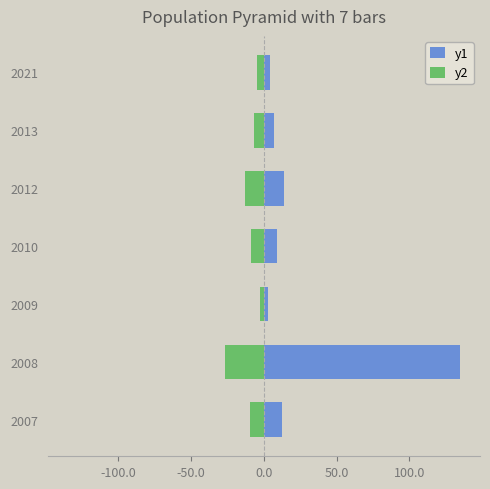

Which series has the largest total across all categories?

y1